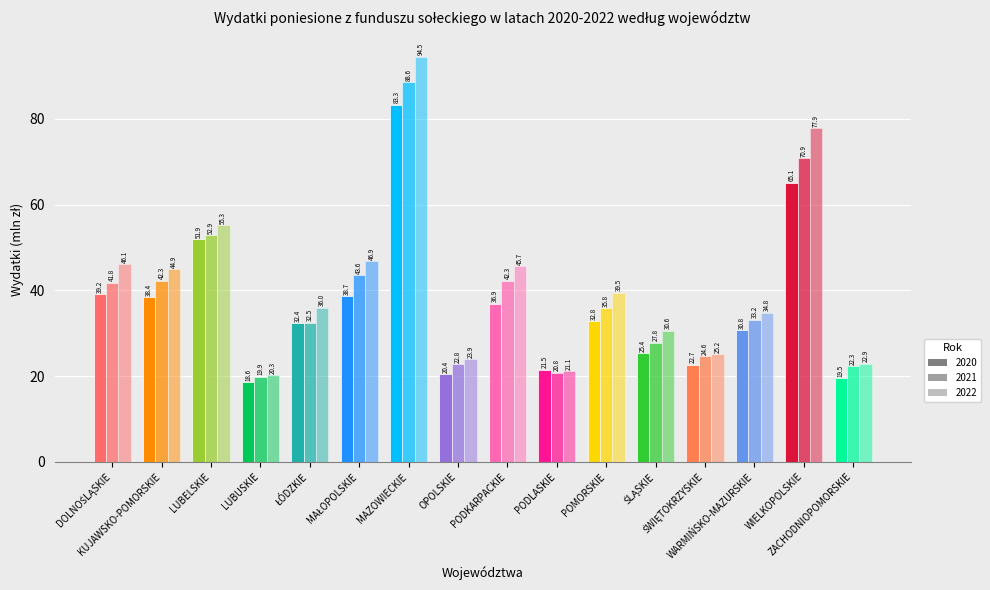

Which category has the highest value in the 2020 series?

MAZOWIECKIE